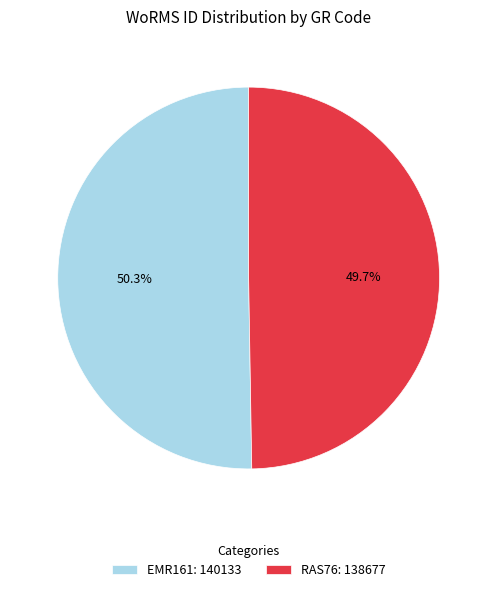

Does EMR161 represent more than half of the total?

Yes